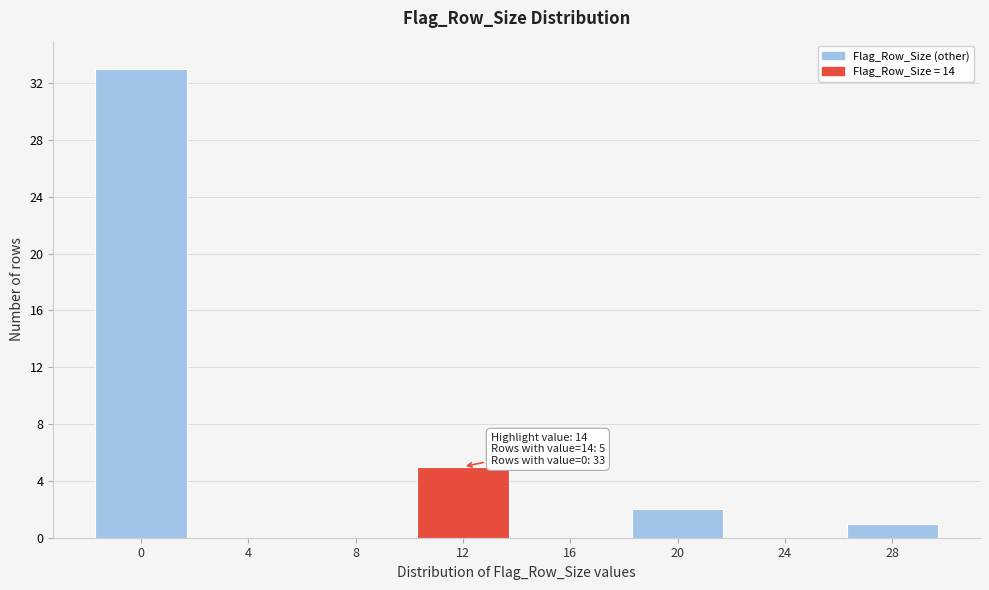

Reading right to left, transcribe all the data shown in this chart.

28=1	24=0	20=2	16=0	12=5	8=0	4=0	0=33